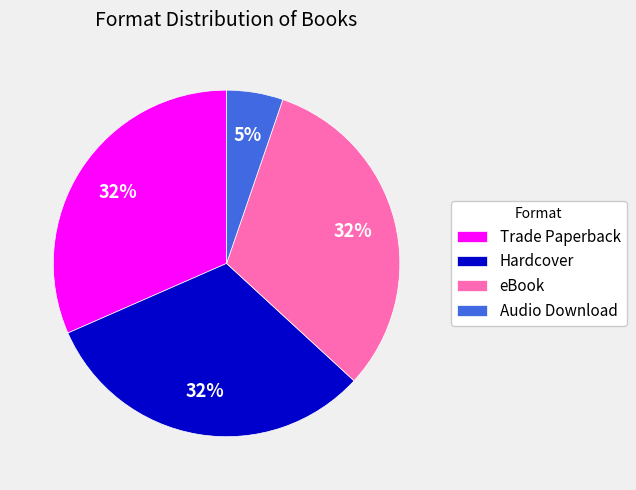

Approximately how many times larger is the value at Audio Download compared to Hardcover?

0.2